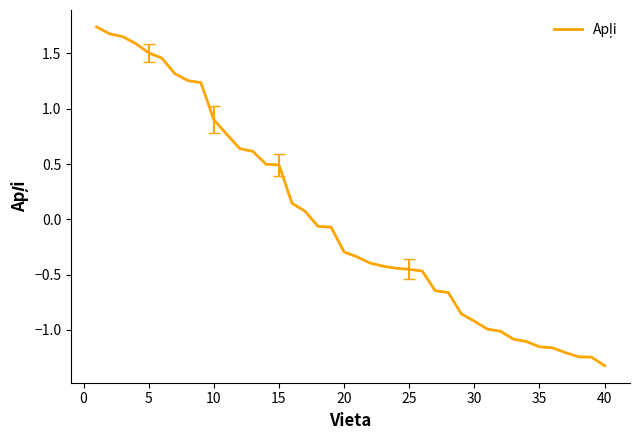

What is the smallest value displayed?

-1.3